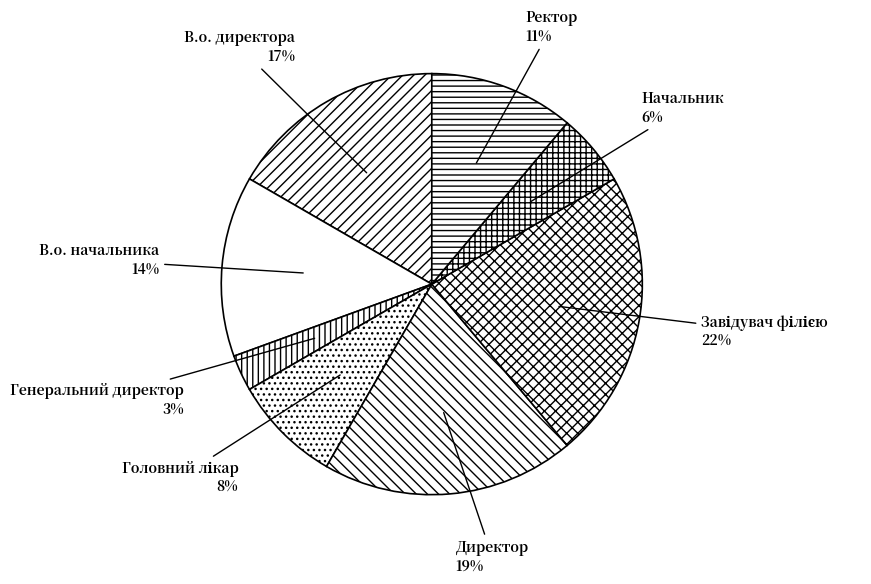

To the nearest percent, what is the average slice percentage?

12%